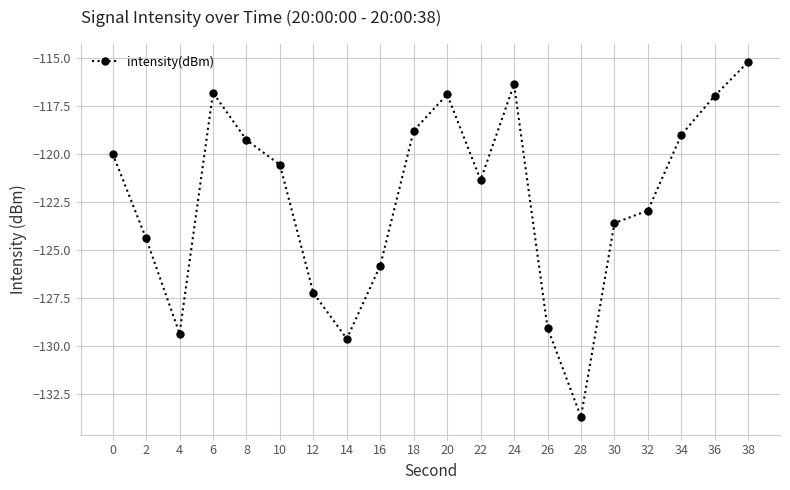

The value at 28 is -73.4. True or false?

False